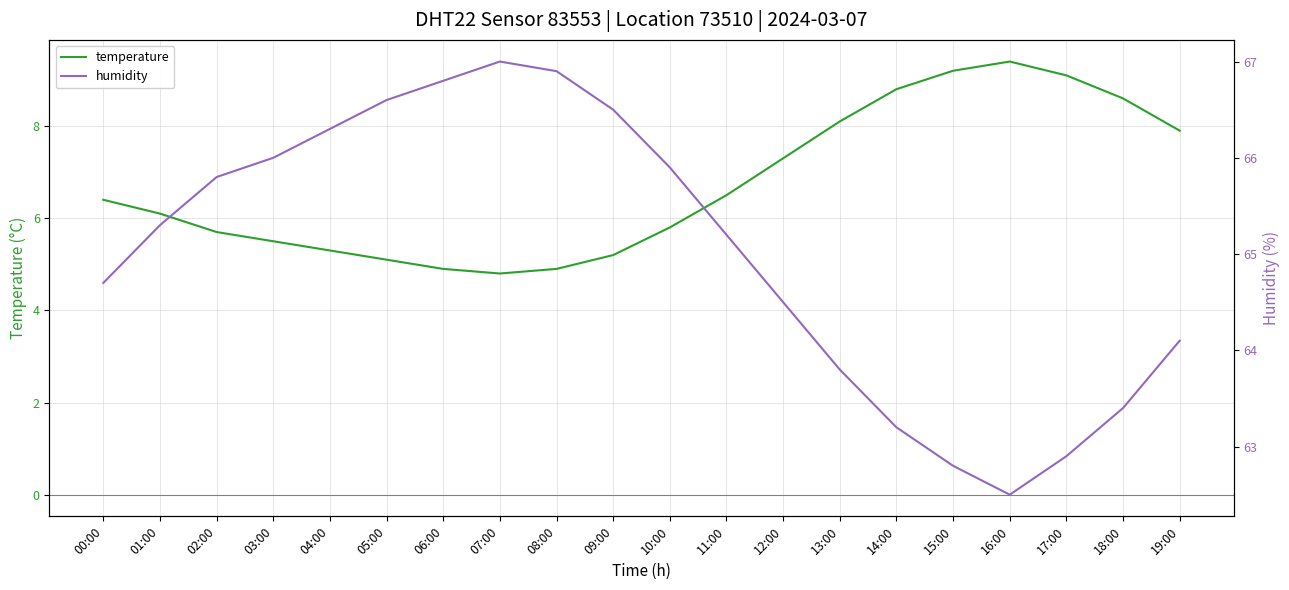

What is the greatest value displayed?

67.0